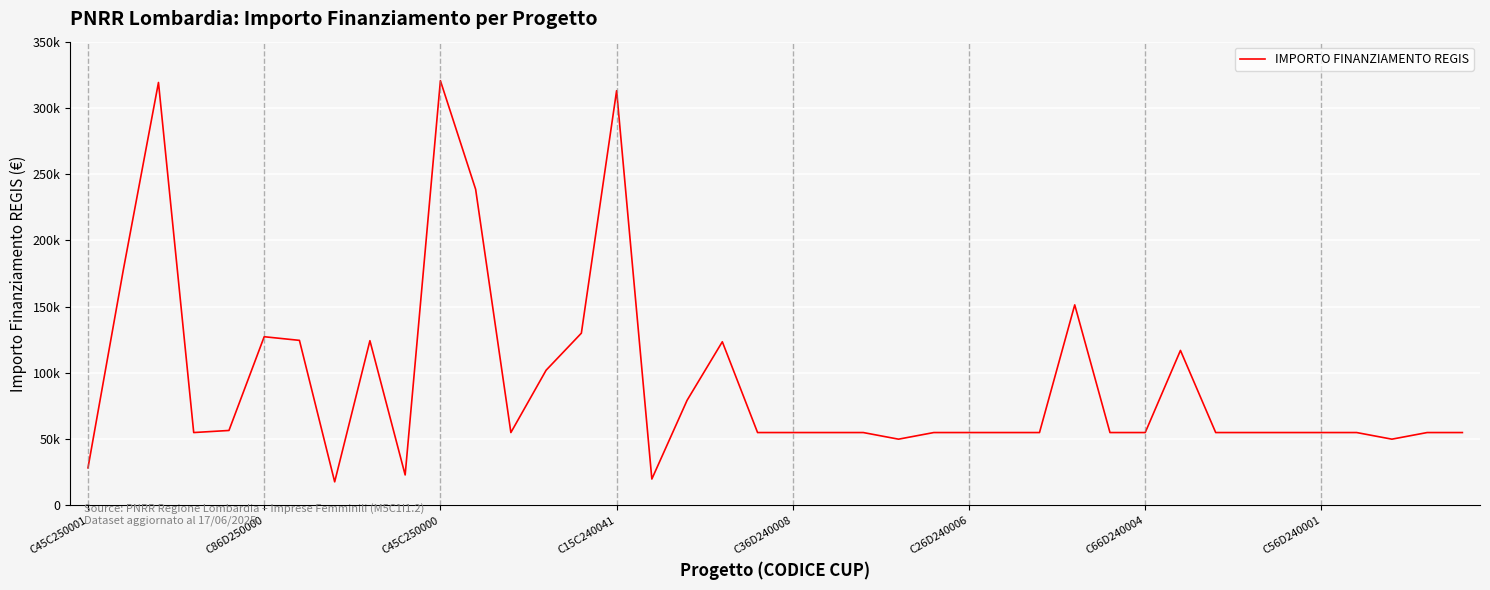

Reading left to right, transcribe all the data shown in this chart.

28360.0	177400.0	319200.0	55000.0	56571.2	127315.0	124568.8	17800.0	124320.9	23000.0	320545.6	238560.6	55000.0	102048.0	130000.0	313000.0	19920.0	79320.2	123514.0	55000.0	55000.0	55000.0	55000.0	50000.0	55000.0	55000.0	55000.0	55000.0	151360.0	55000.0	55000.0	116980.8	55000.0	55000.0	55000.0	55000.0	55000.0	50000.0	55000.0	55000.0